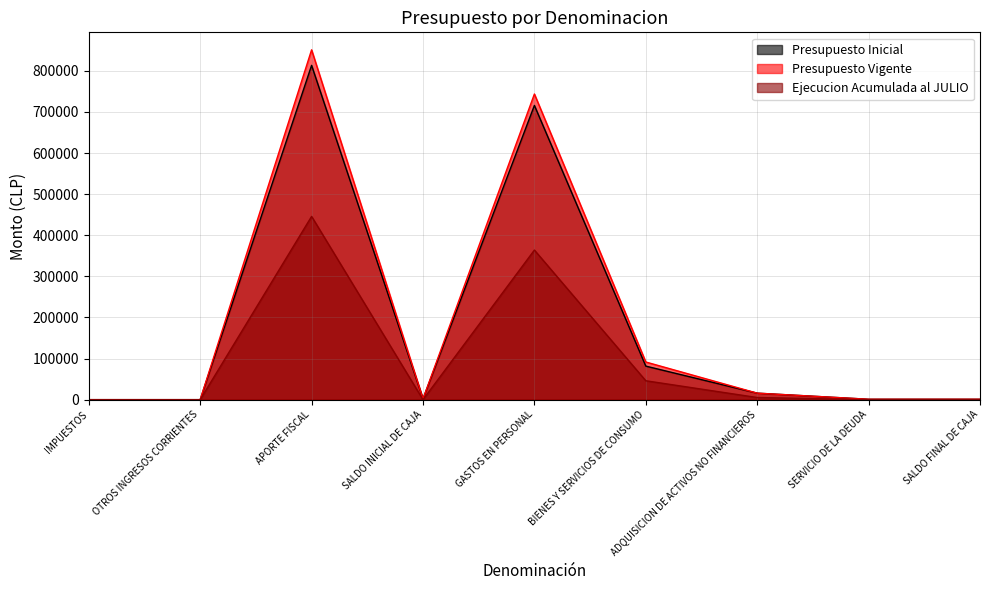

Where does the Presupuesto Vigente series first go above 2000?

APORTE FISCAL